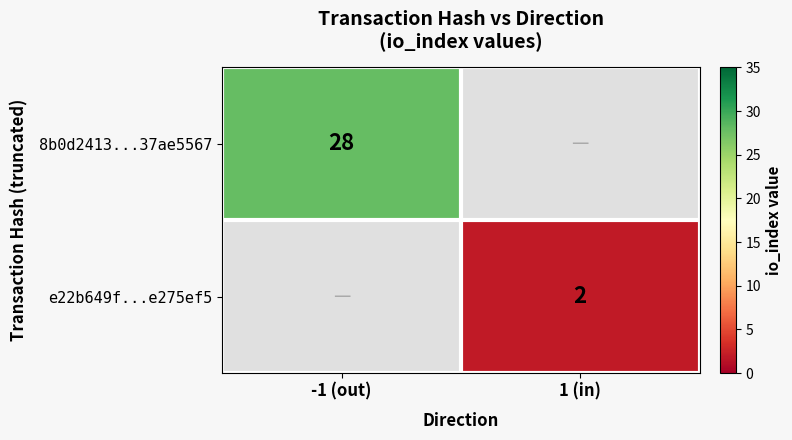

Is it true that 8b0d2413...37ae5567 equals 50 at -1 (out)?

False